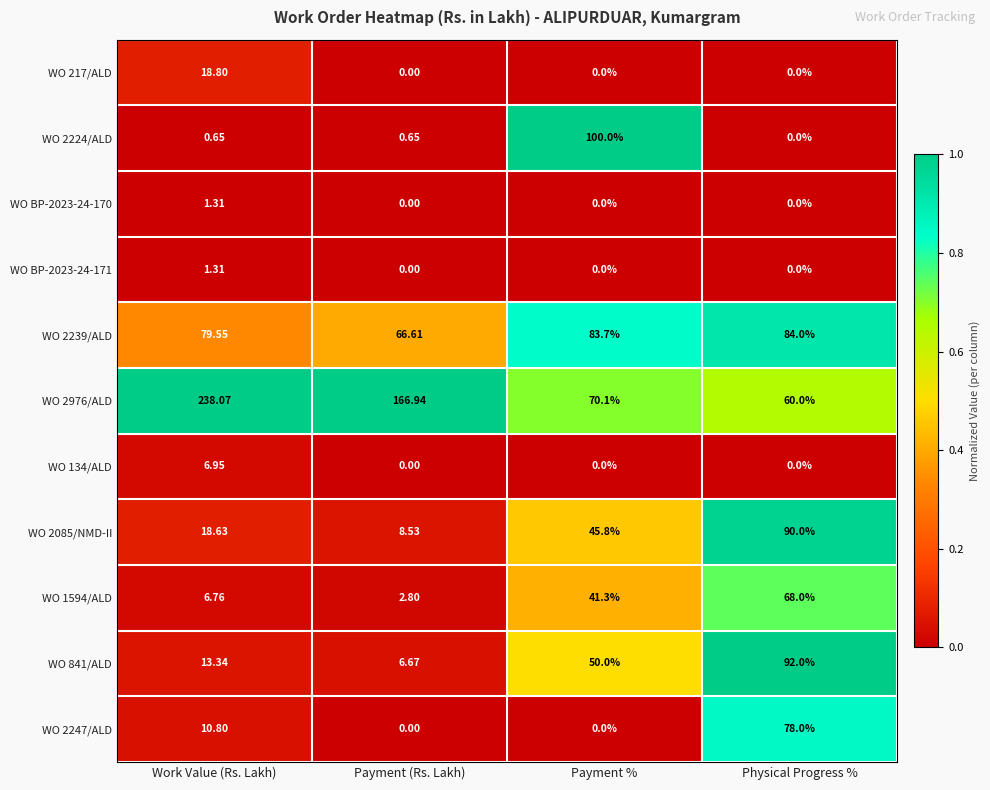

Which category has the lowest value in the WO 2239/ALD series?

Payment (Rs. Lakh)